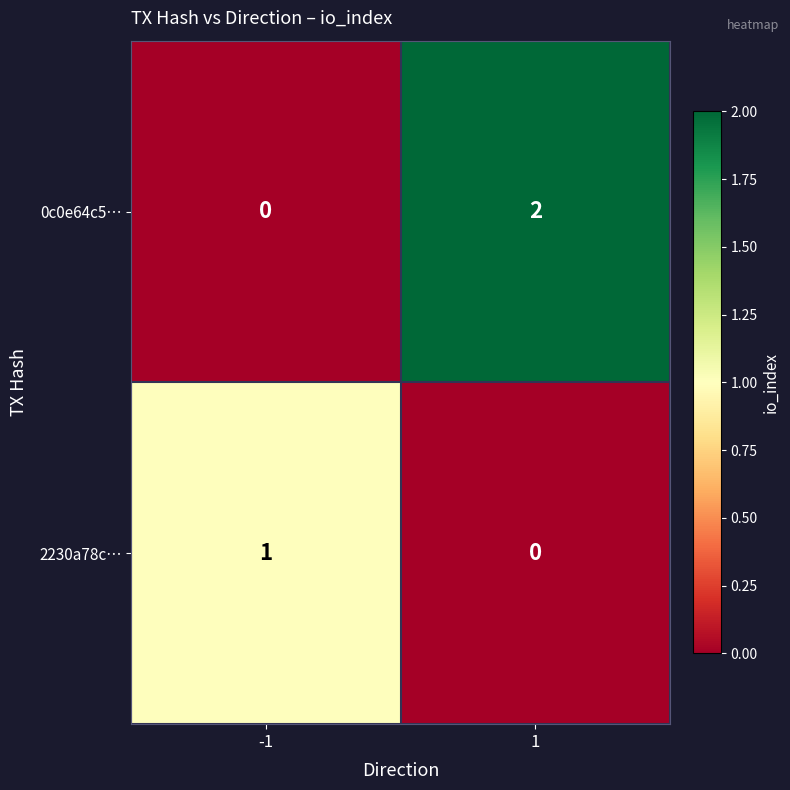

Which series has the largest total across all categories?

0c0e64c5…